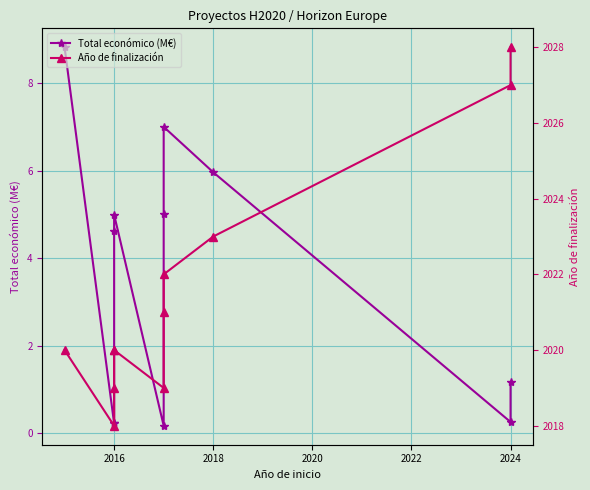

What is the difference between the maximum and minimum values in the Total económico (M€) series?

8.6